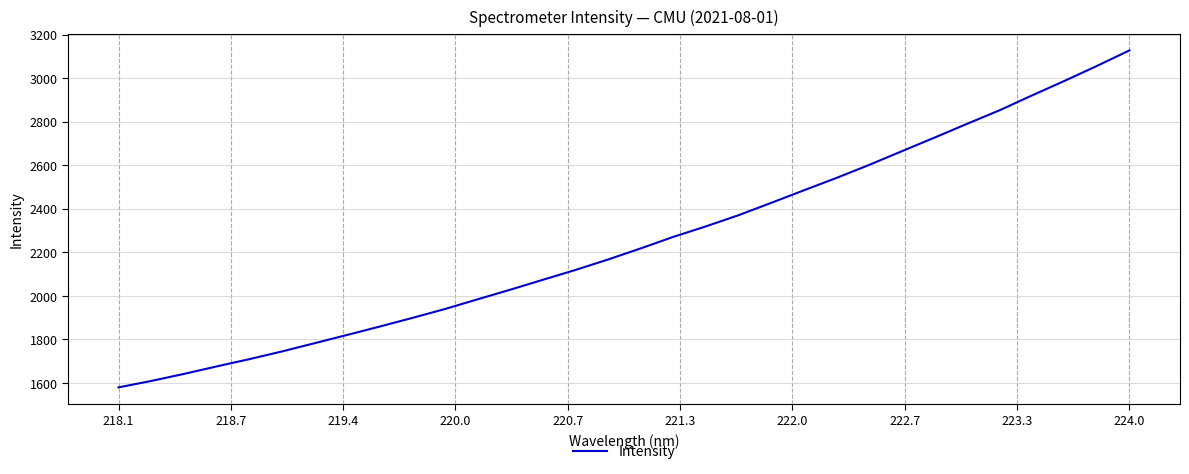

Reading left to right, what are all the values shown in this chart?

1579.1	1608.5	1640.8	1675.2	1708.5	1744.0	1781.8	1819.9	1858.5	1898.1	1939.1	1983.6	2027.7	2073.2	2118.5	2166.5	2217.5	2270.4	2318.7	2369.9	2426.5	2484.0	2540.9	2600.5	2663.2	2725.6	2789.0	2851.3	2919.8	2986.7	3055.8	3127.2